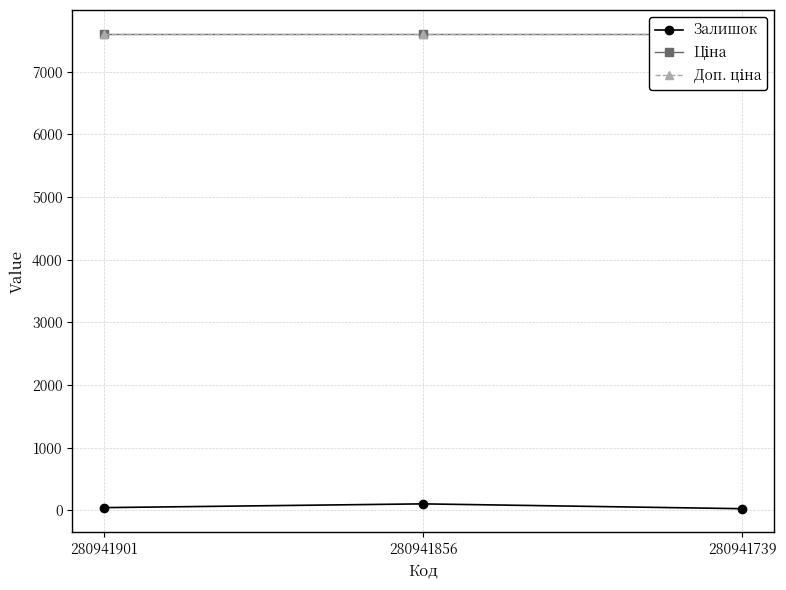

Is this an area chart (filled region under the line)?

No